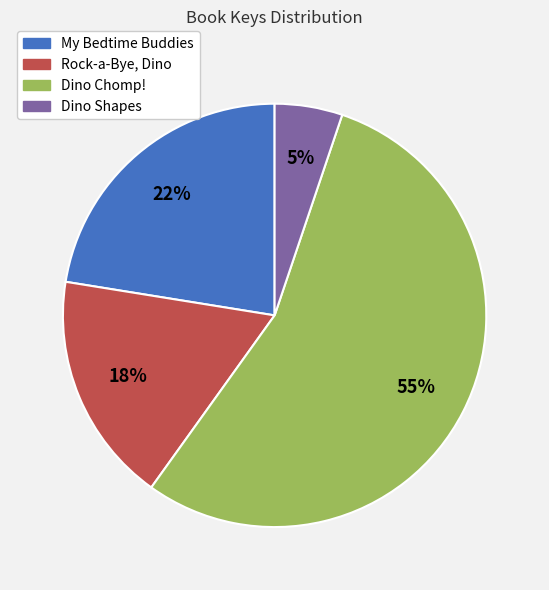

To the nearest percent, what is the average slice percentage?

25%